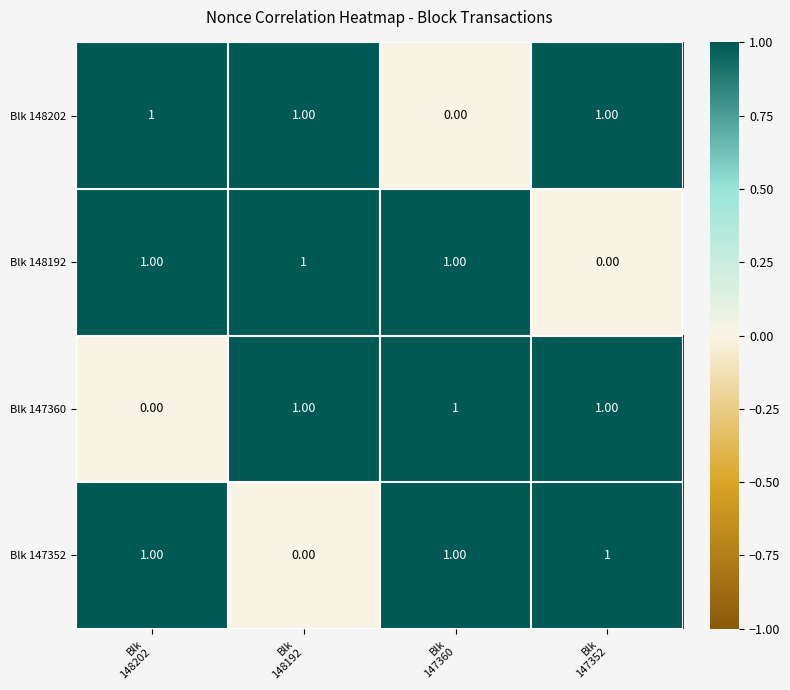

What is the sum of all Blk 147360 values?

3